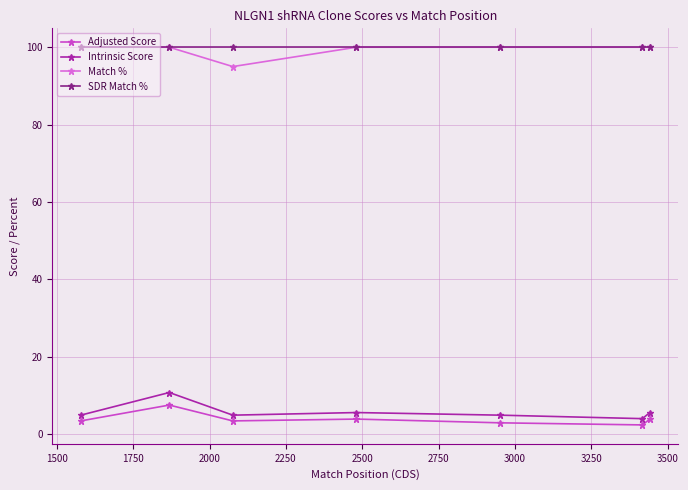

At how many categories does at least one series exceed 48?

7